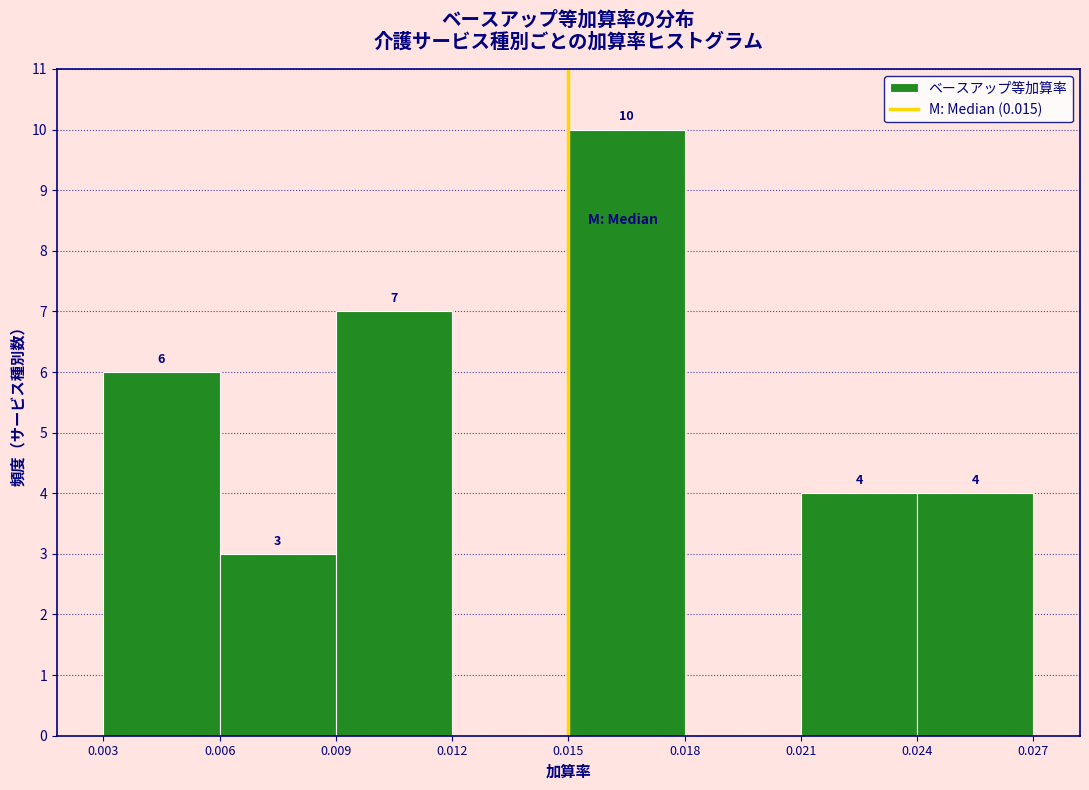

Over which range of the x-axis is the bar tallest?

0.015 to 0.018